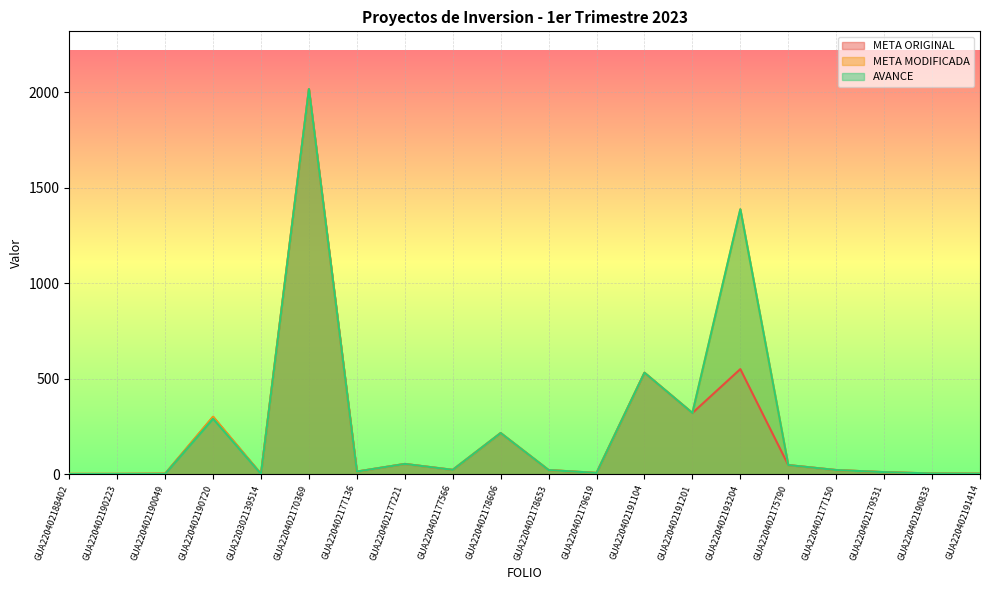

At which category is the sum across all series the highest?

GUA220402170369